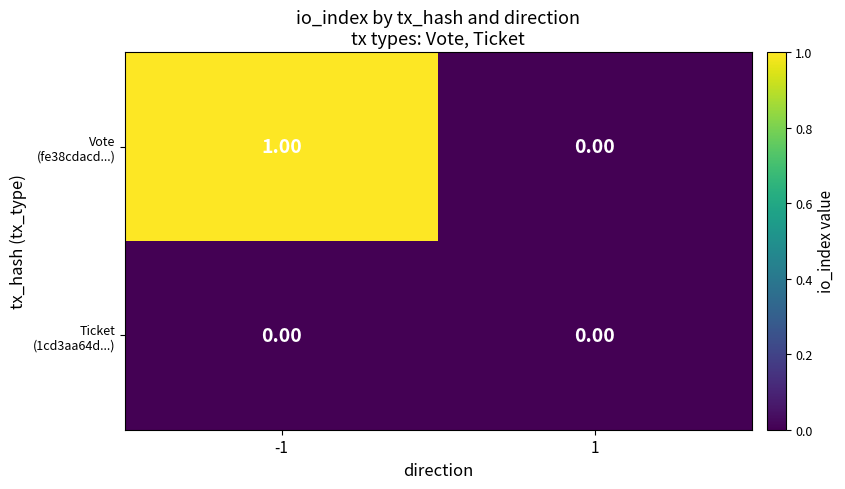

At which category is the sum across all series the highest?

-1